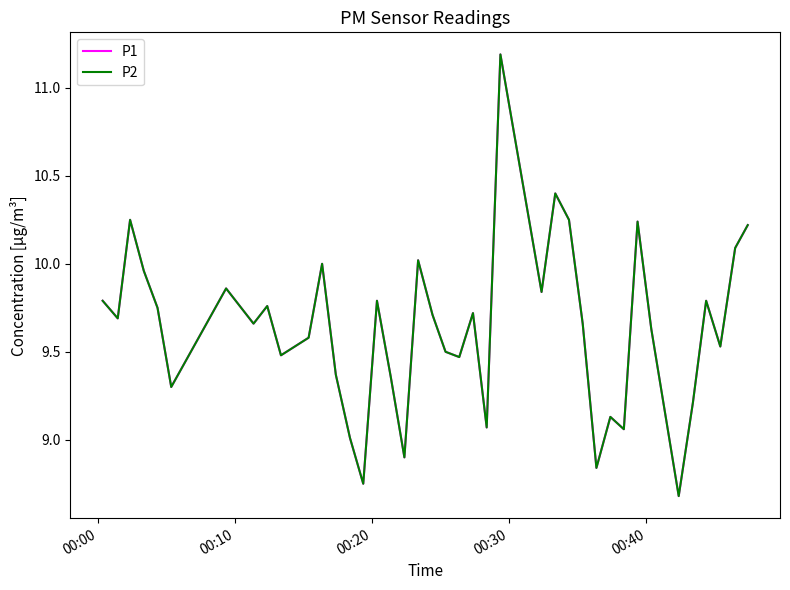

Does the chart have visible grid lines?

No